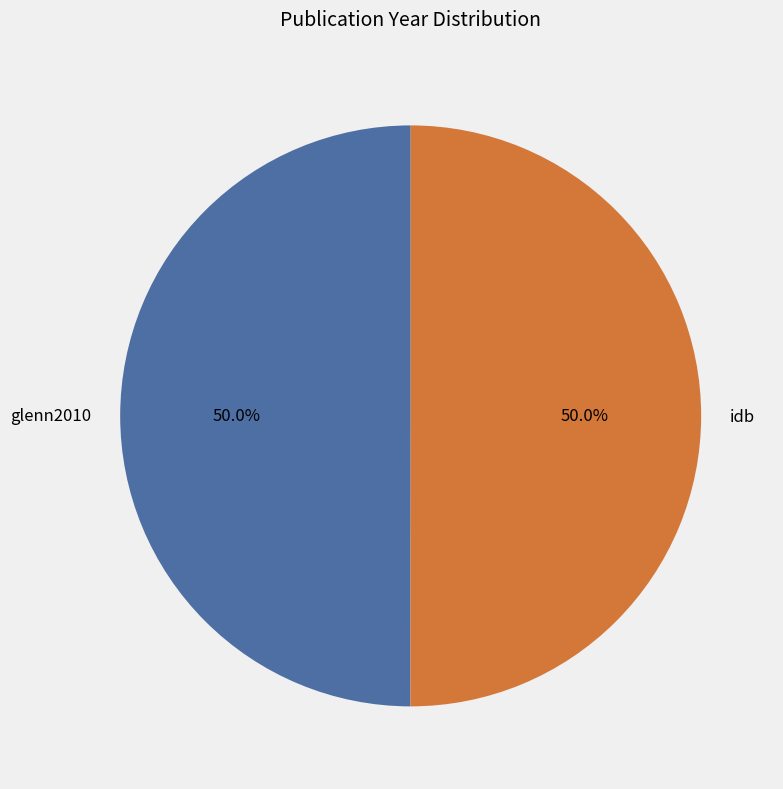

To the nearest percent, what is the combined percentage of glenn2010 and idb?

100%